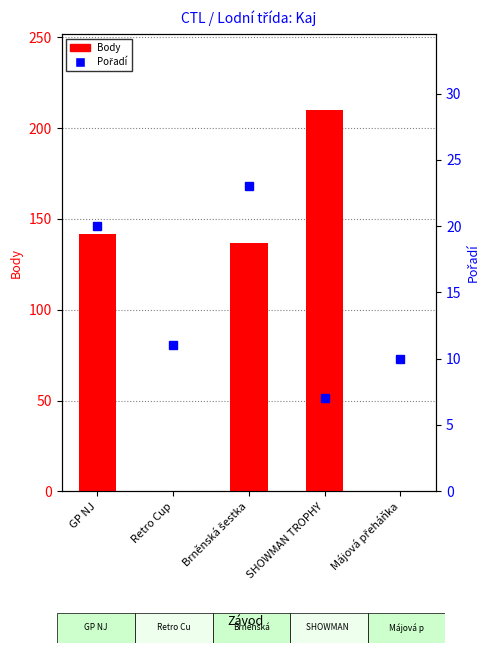

What is the difference between the Pořadí values at Májová přeháňka and Brněnská šestka?

13